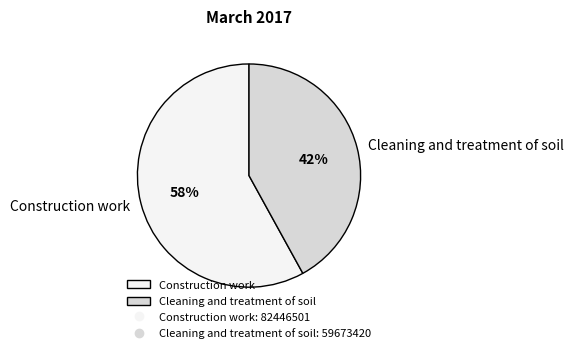

Combined, do Cleaning and treatment of soil and Construction work account for over 50%?

Yes